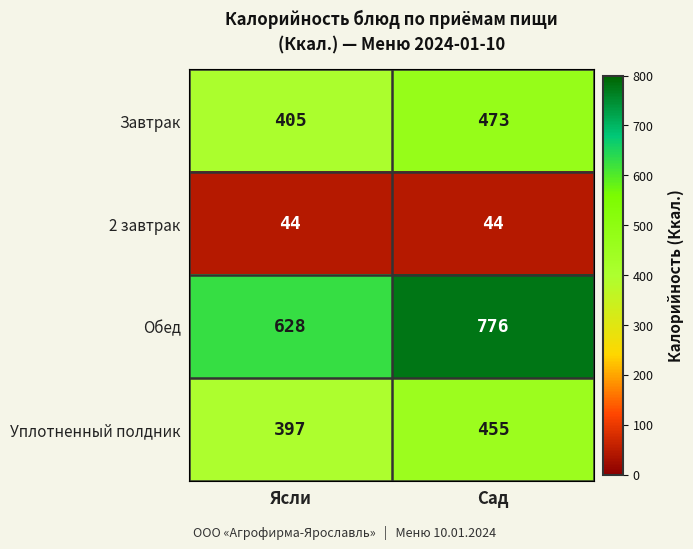

Is it true that 2 завтрак equals 44 at Сад?

True